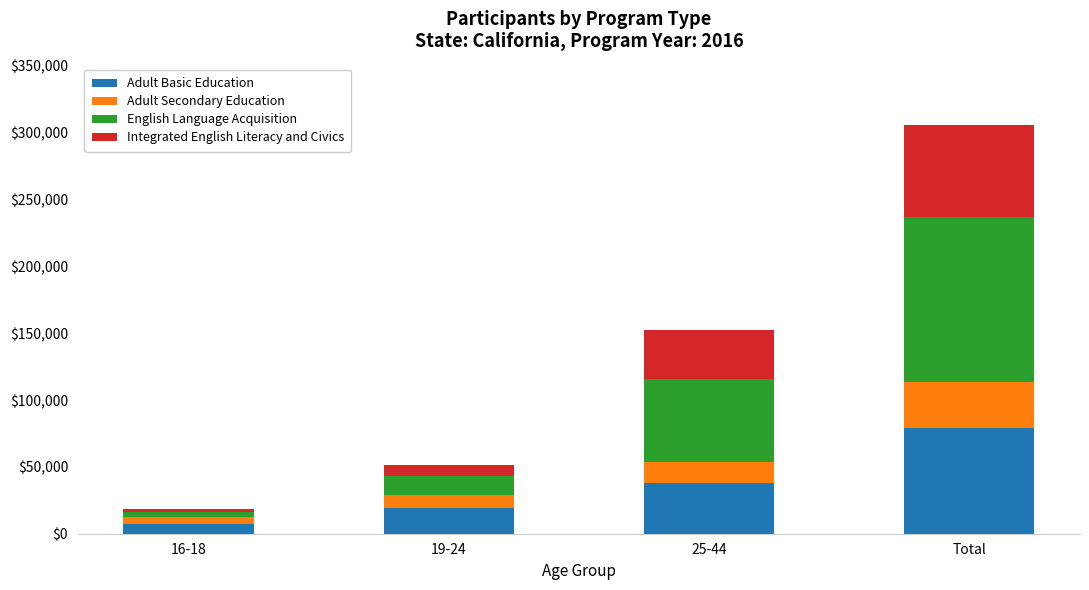

Are the bars grouped side by side (vs. stacked)?

No